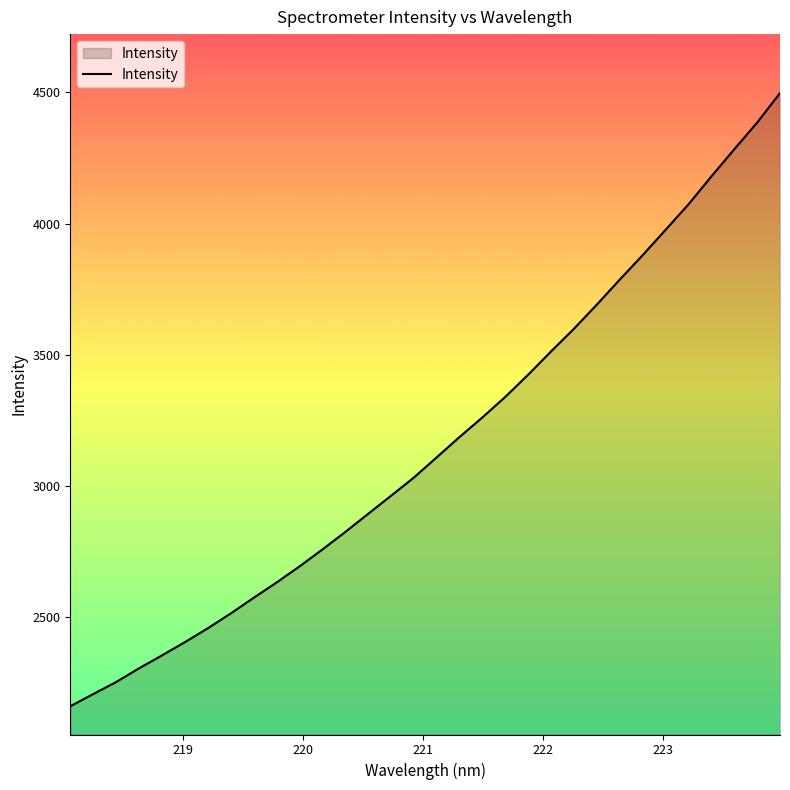

What is the minimum value shown in the chart?

2158.5